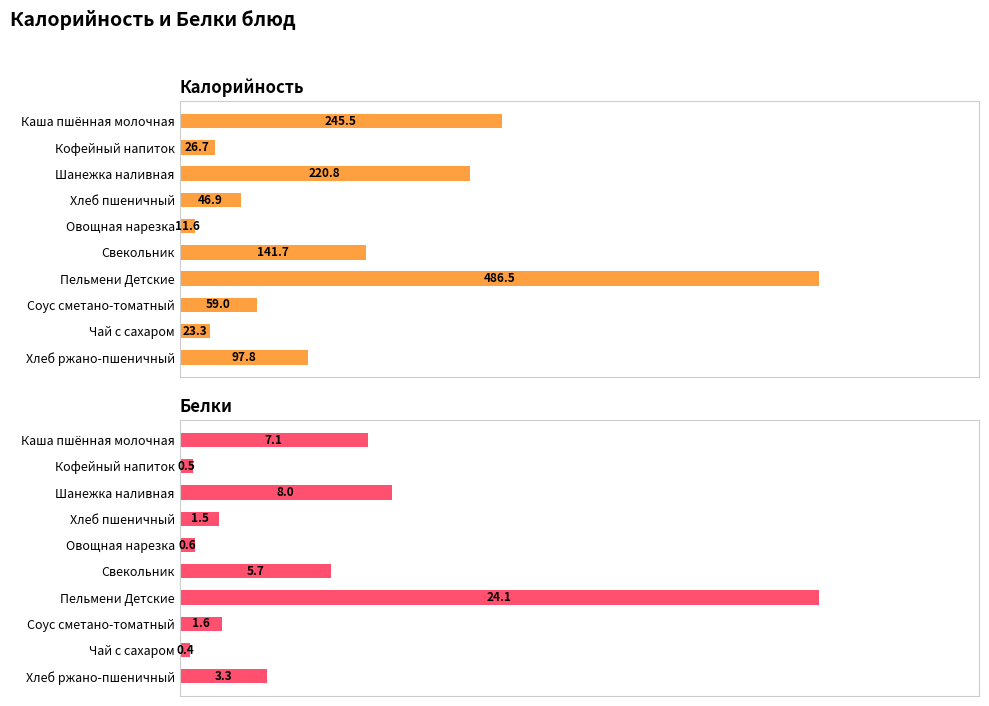

What is the value of the Белки bar at the 5th from the left?

0.6